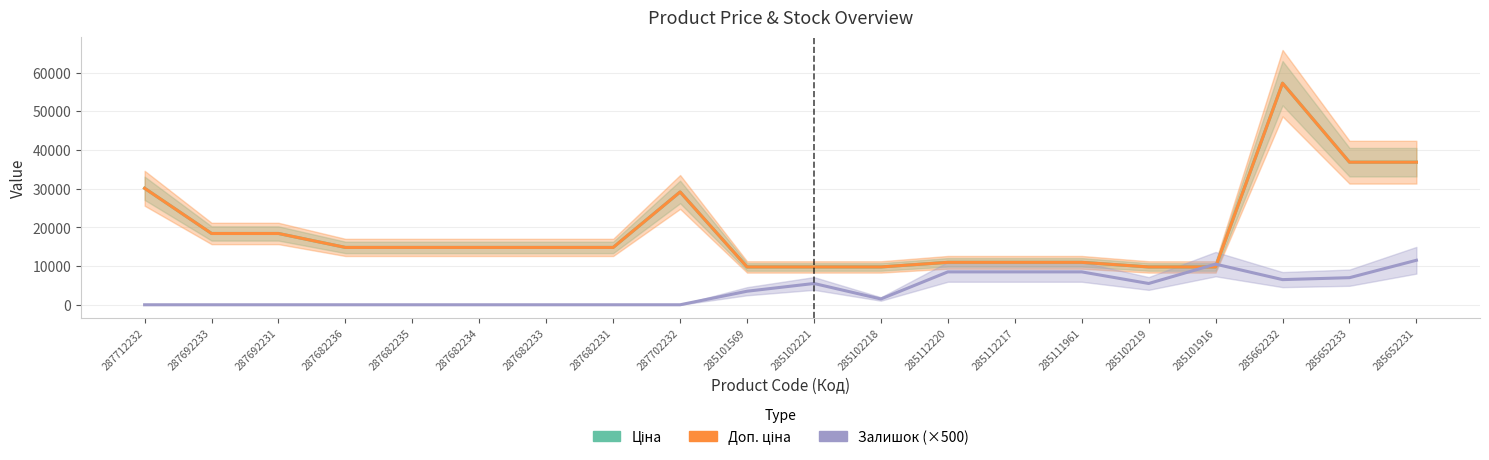

Is it true that Доп. ціна equals 30102.8 at 287712232?

True